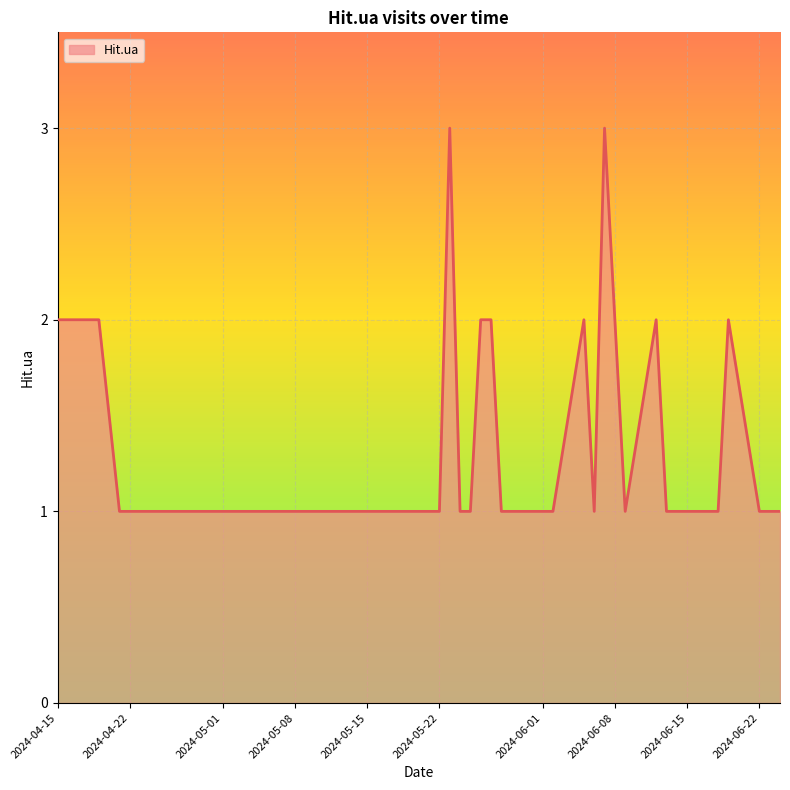

The chart shows a value of 2 at 2024-04-15. True or false?

True